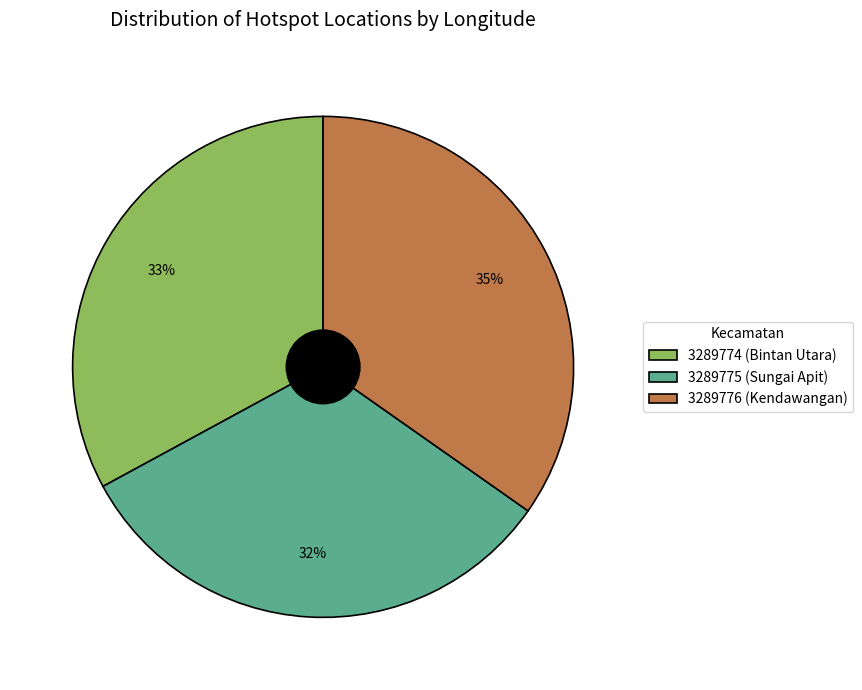

What is the smallest slice in the pie chart?

3289775 (Sungai Apit)